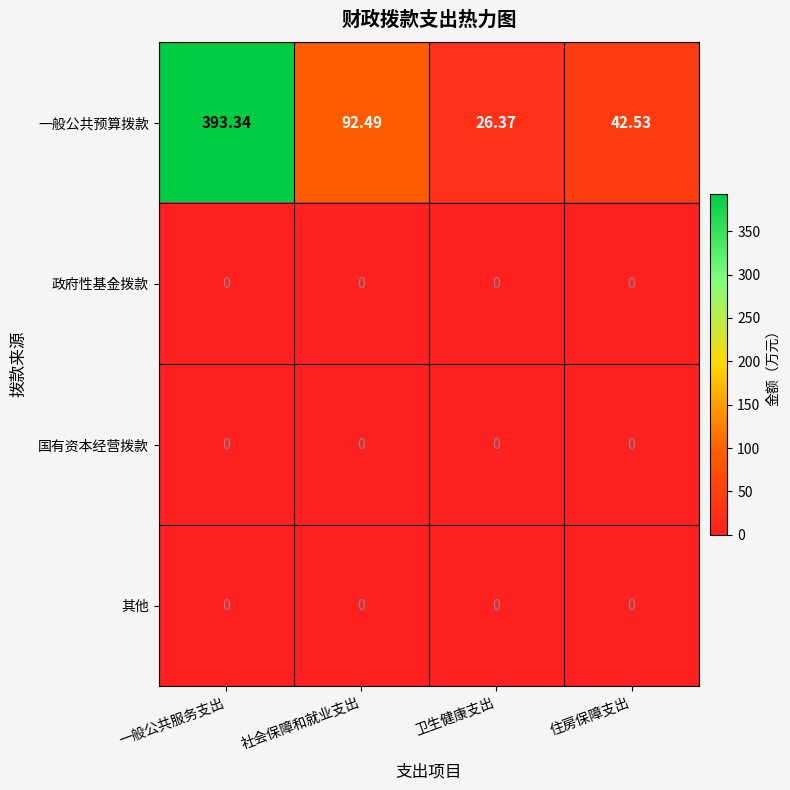

What is the greatest value displayed?

393.3